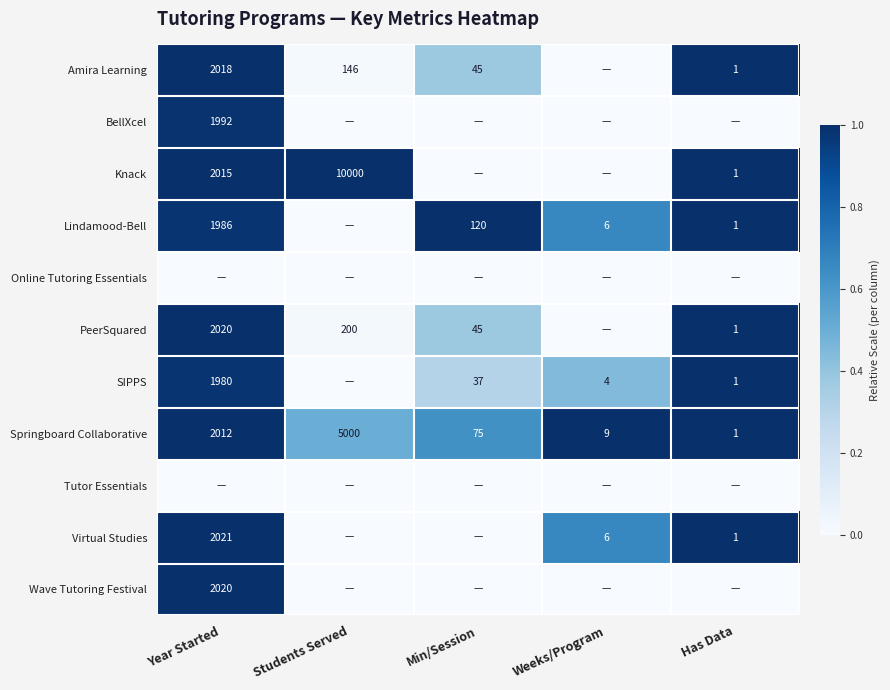

What is the sum of the Amira Learning values at Students Served and Has Data?

147